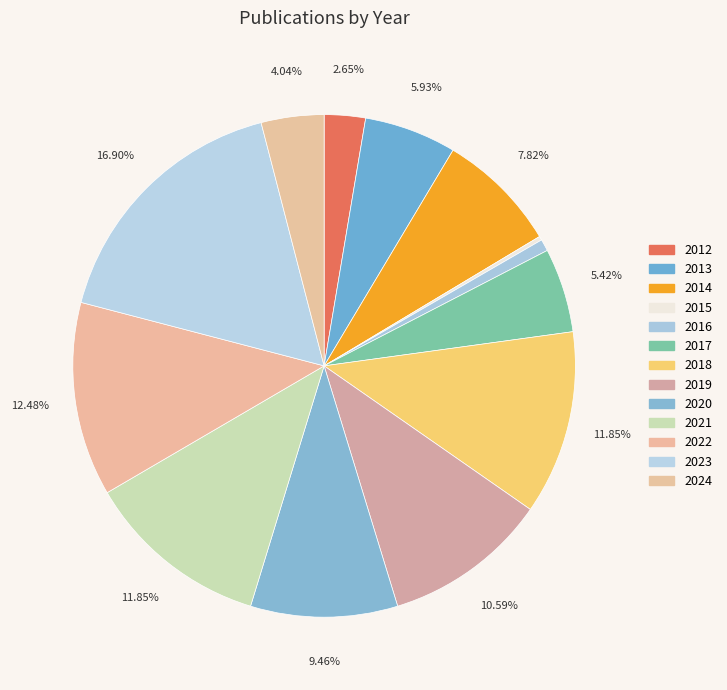

What is the smallest slice in the pie chart?

2015